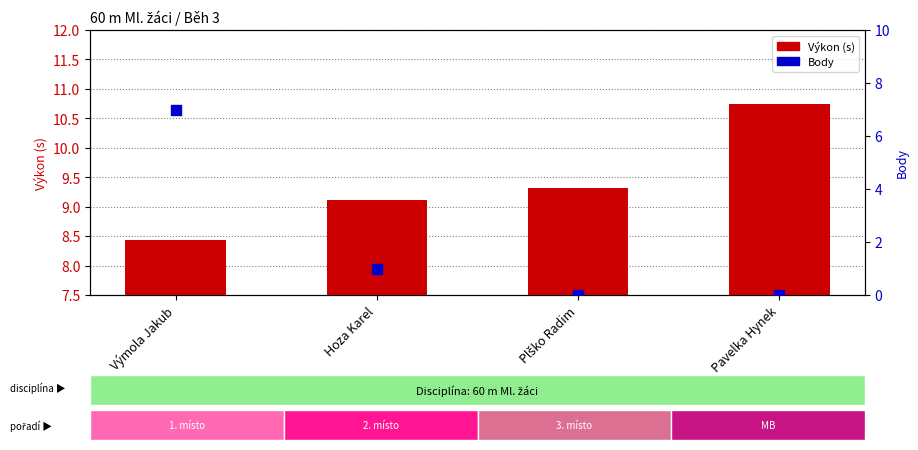

At how many categories does at least one series exceed 6?

4